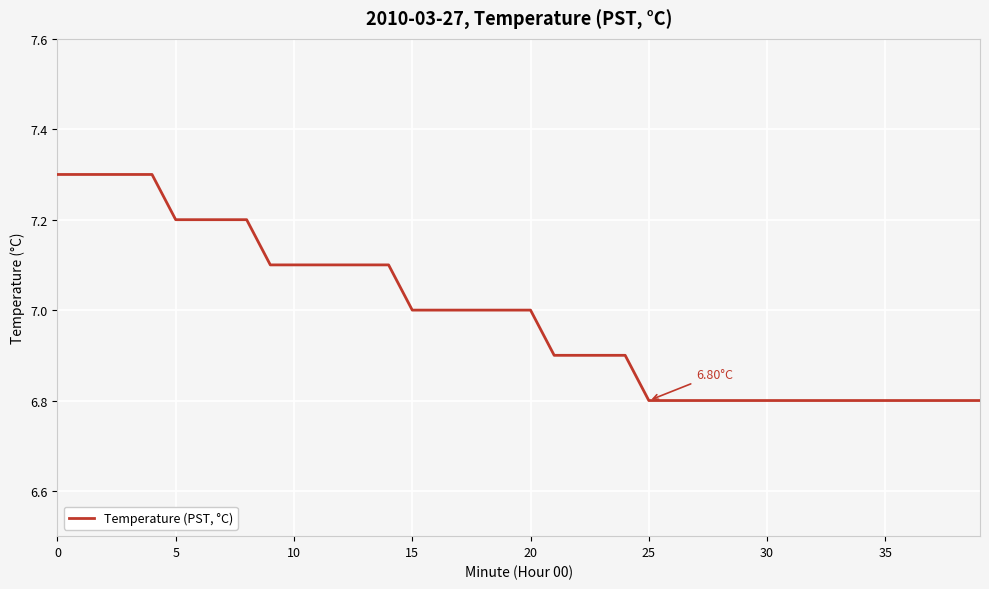

Is this an area chart (filled region under the line)?

No